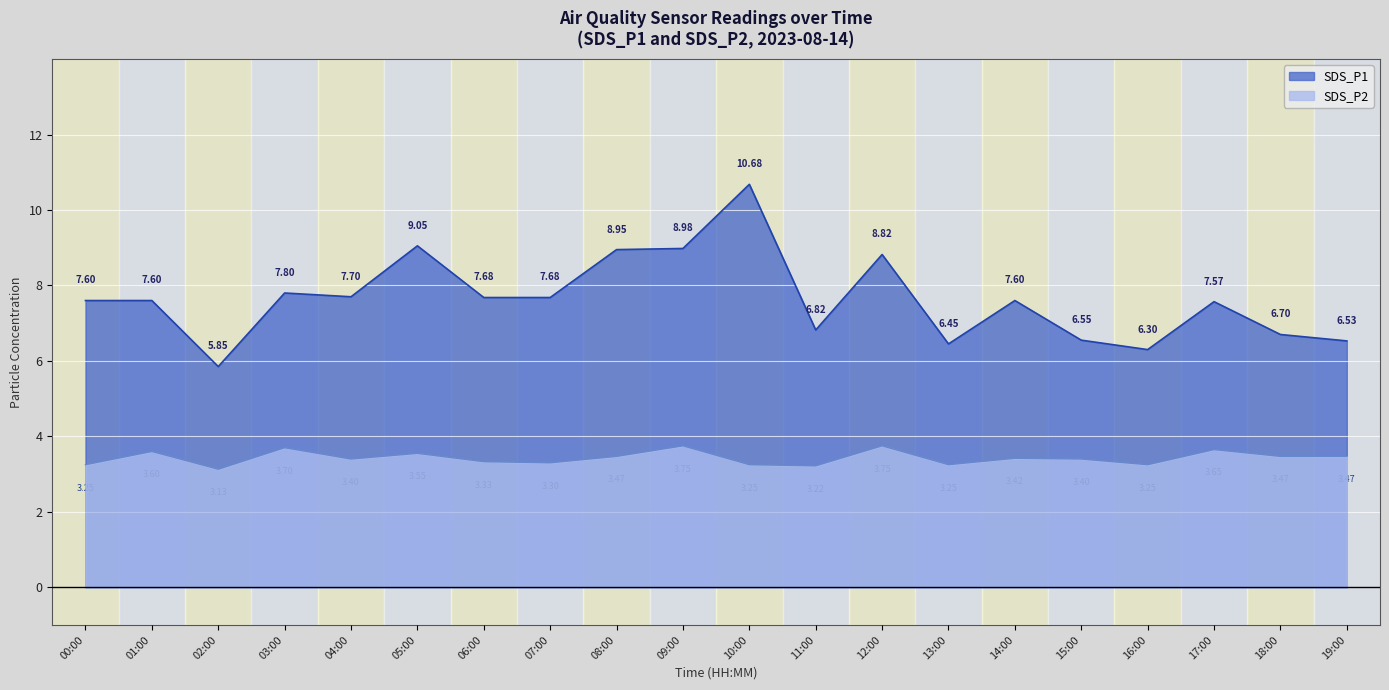

What are all the series names shown in the legend?

SDS_P1, SDS_P2